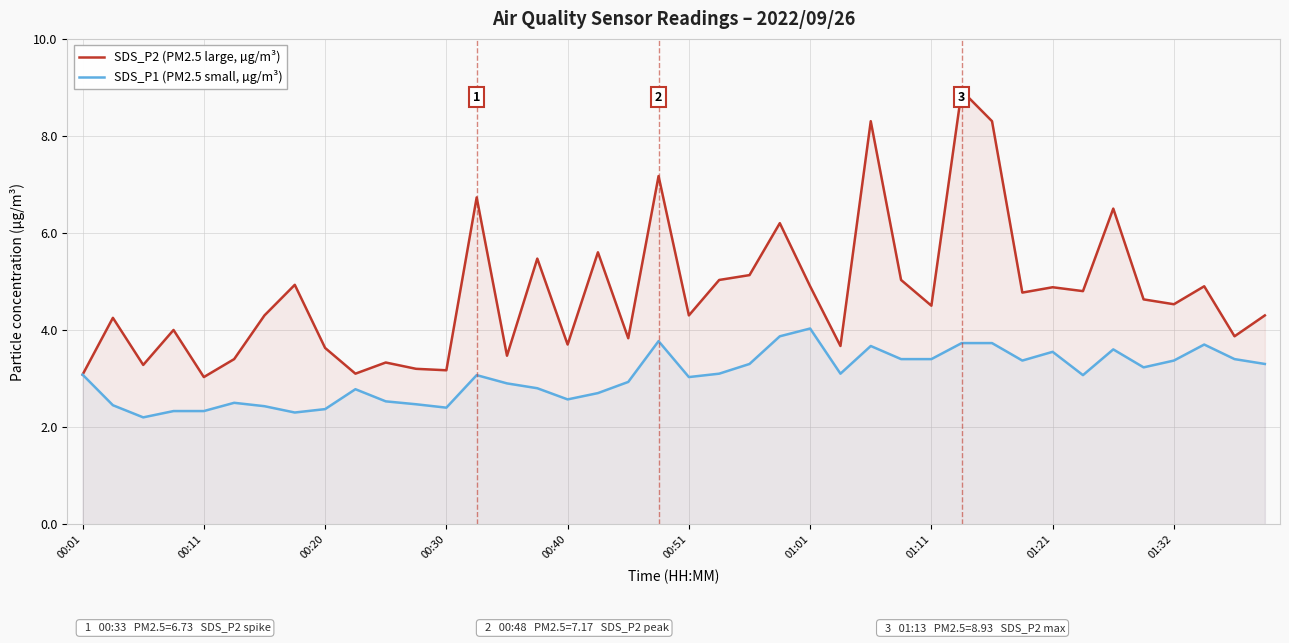

How many data points in SDS_P1 (PM2.5 small, µg/m³) are above 3?

23